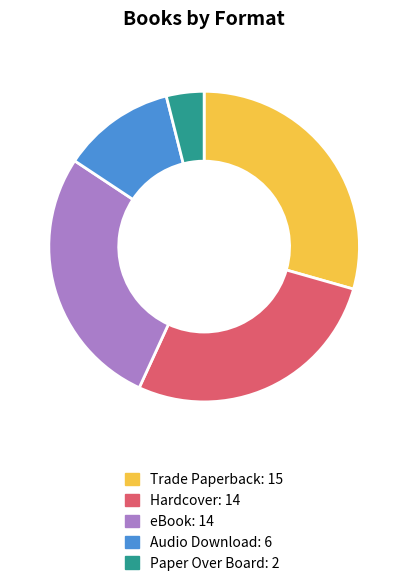

Is there a majority slice in this chart?

No